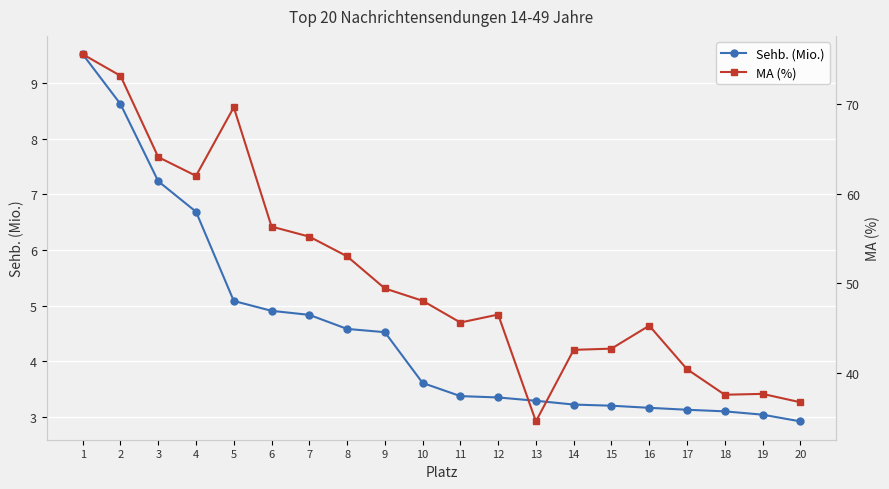

True or false: MA (%) and Sehb. (Mio.) cross at least once.

False